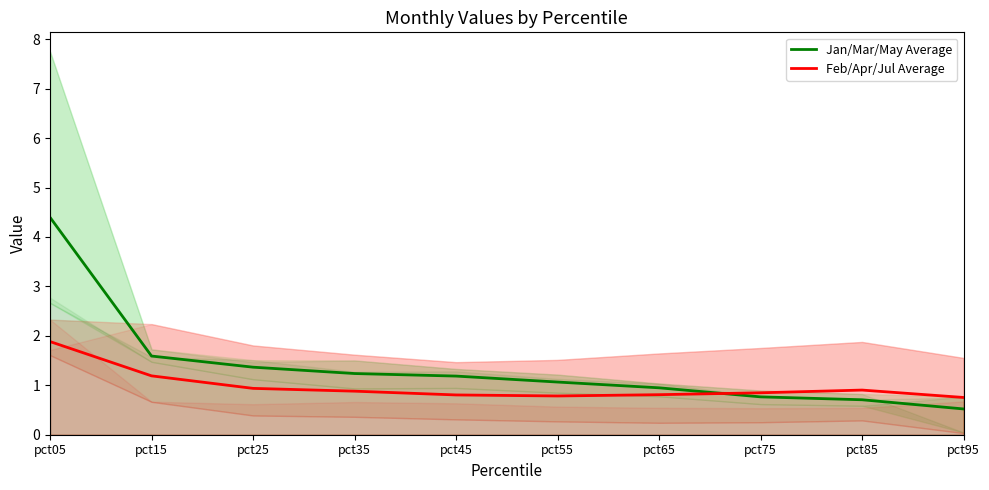

Reading right to left, what are all the values shown in this chart?

Jan/Mar/May Average: pct95=0.5	pct85=0.7	pct75=0.8	pct65=0.9	pct55=1.1	pct45=1.2	pct35=1.2	pct25=1.4	pct15=1.6	pct05=4.4
Feb/Apr/Jul Average: pct95=0.8	pct85=0.9	pct75=0.8	pct65=0.8	pct55=0.8	pct45=0.8	pct35=0.9	pct25=0.9	pct15=1.2	pct05=1.9